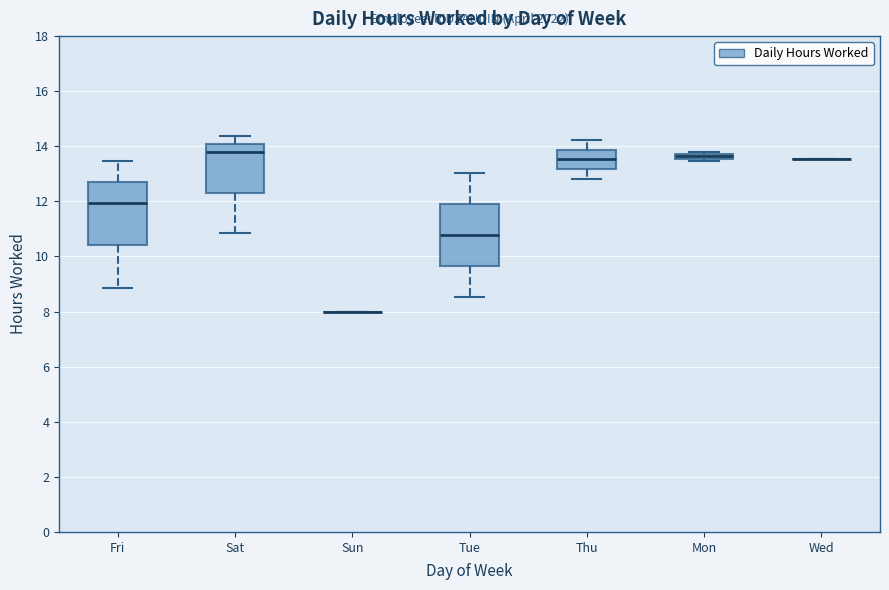

Where is the upper edge of the box for Mon on the y-axis? The values are not printed on the chart, so give them approximately, as read against the axis.

13.8